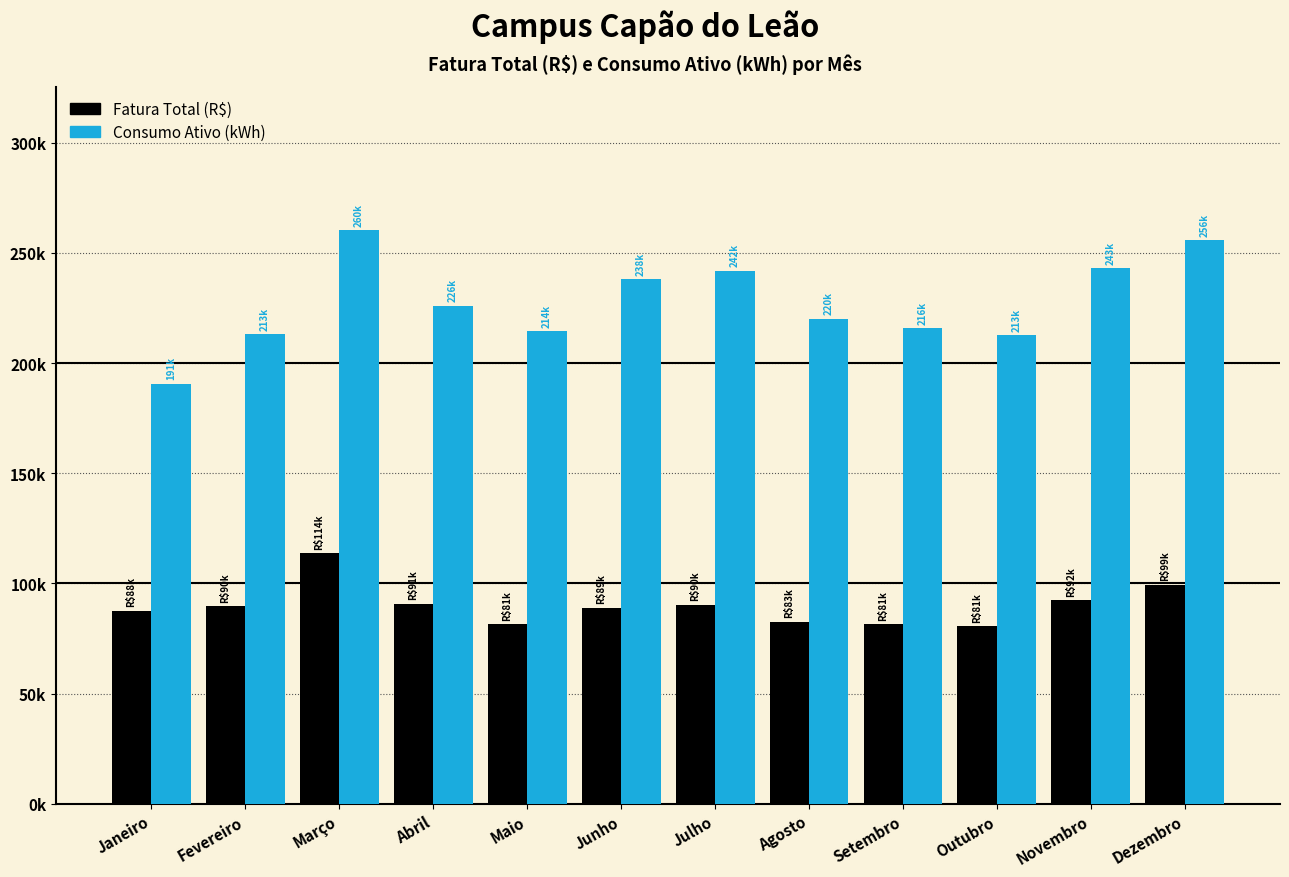

Are the bars grouped side by side (vs. stacked)?

Yes